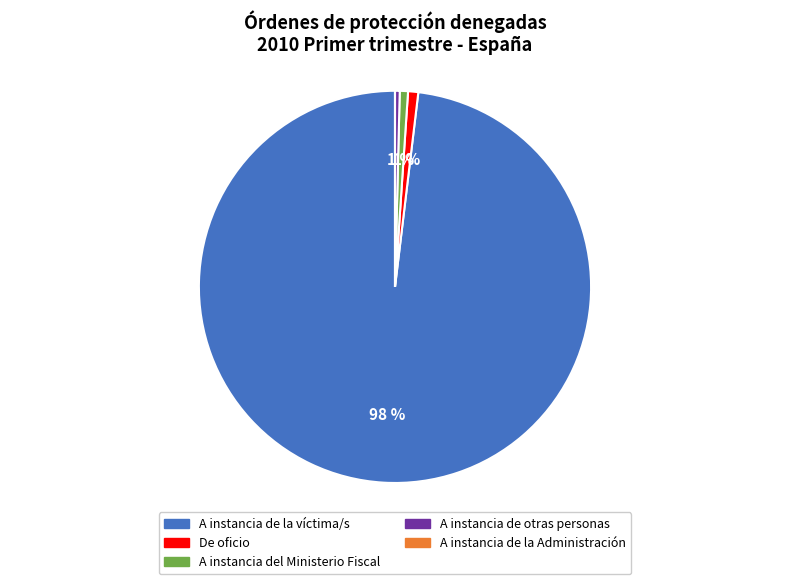

The A instancia de la víctima/s slice represents 98% of the pie. True or false?

True